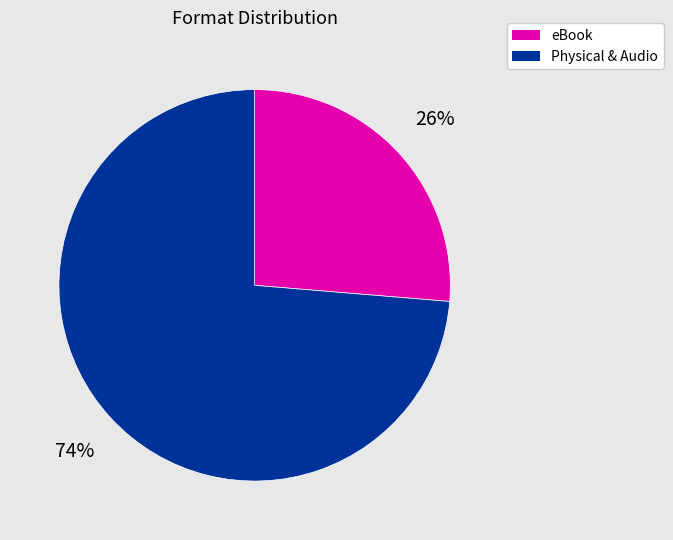

Is there any slice that represents more than half of the pie?

Yes